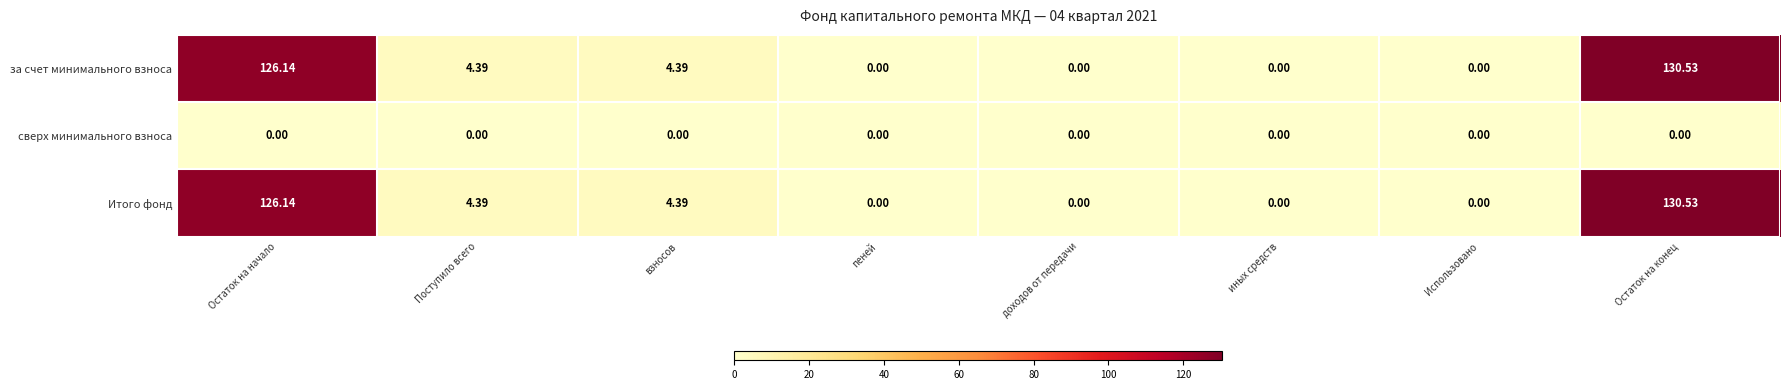

Which category has the highest value in the Итого фонд series?

Остаток на конец